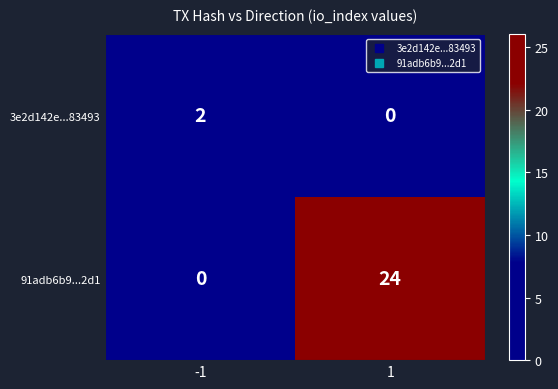

What is the average value of the 91adb6b9...2d1 series?

12